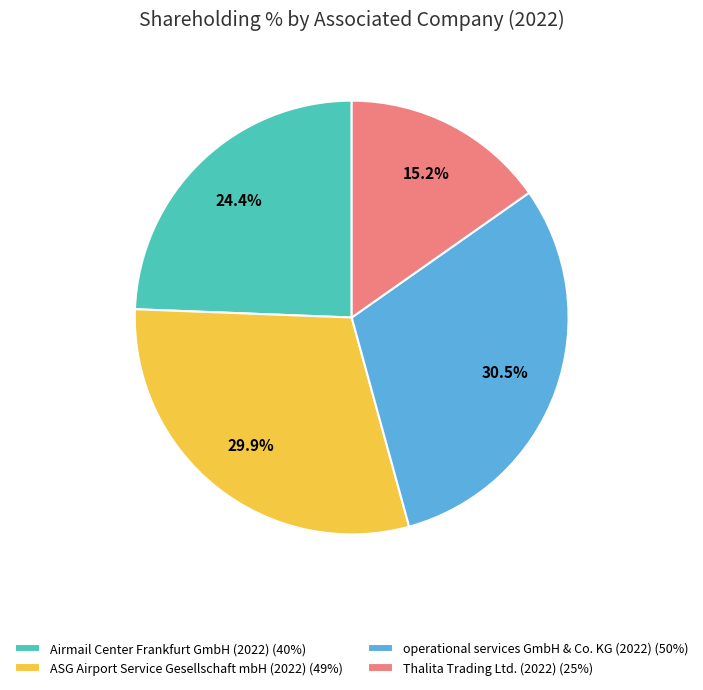

What is the ratio of the value at operational services GmbH & Co. KG (2022) (50%) to the value at Thalita Trading Ltd. (2022) (25%)?

2.0